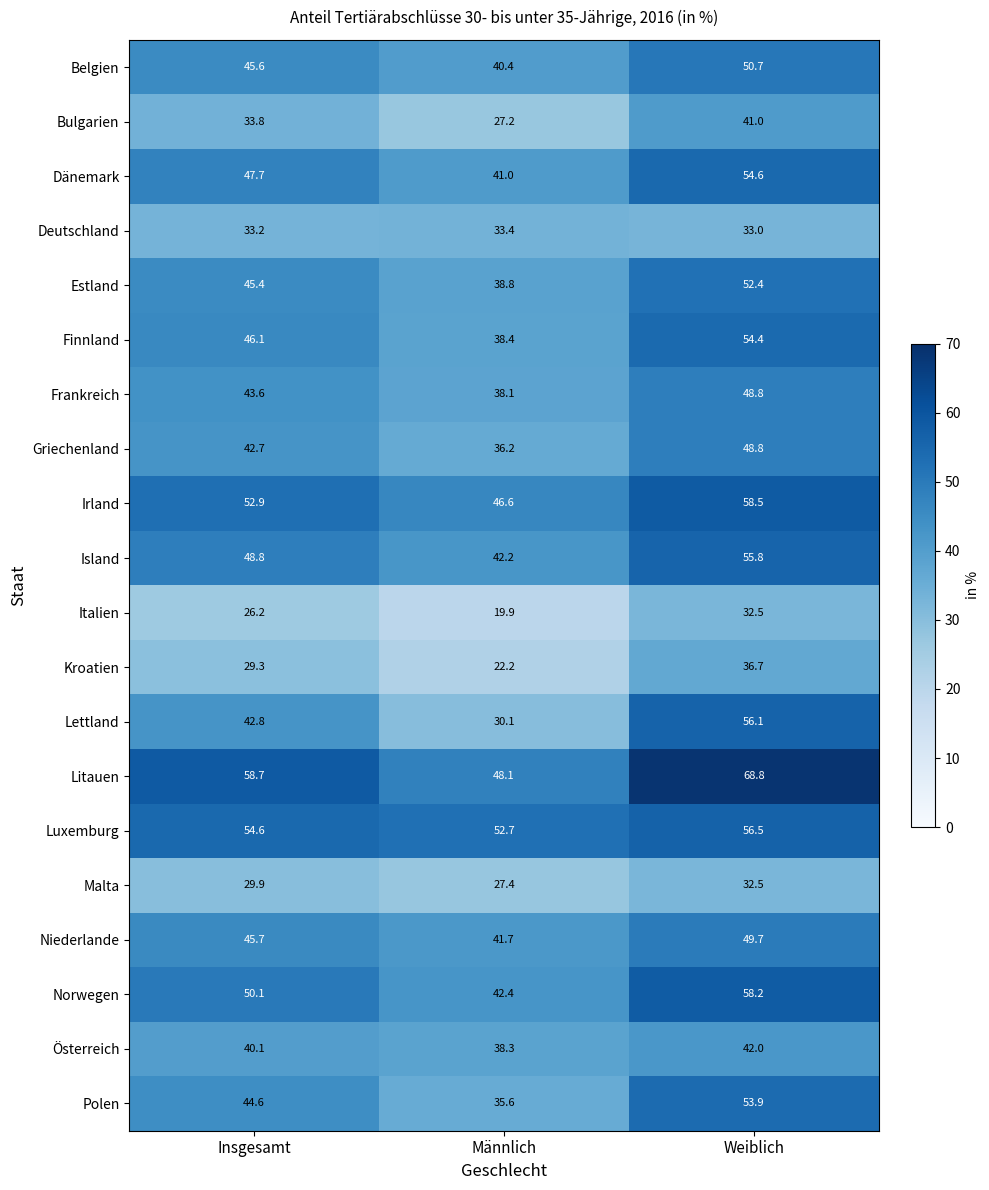

Rank the categories by Deutschland value from lowest to highest.

Weiblich, Insgesamt, Männlich